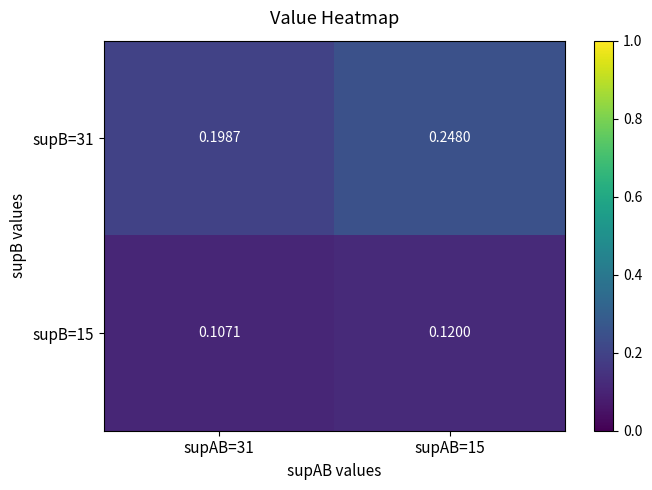

Is the value of supB=15 at supAB=15 greater than the value of supB=31 at supAB=31?

No